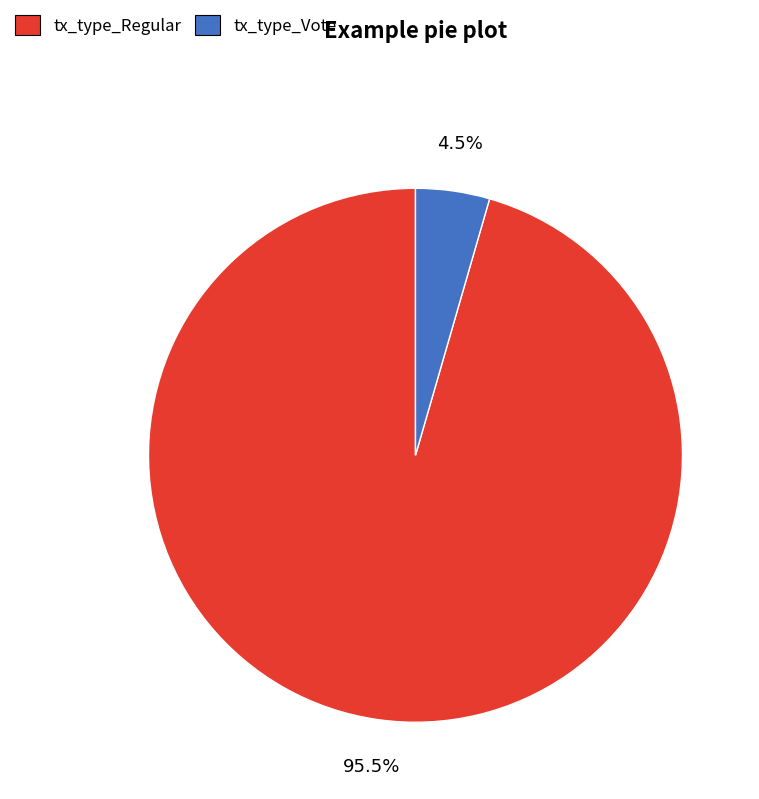

Is there a majority slice in this chart?

Yes